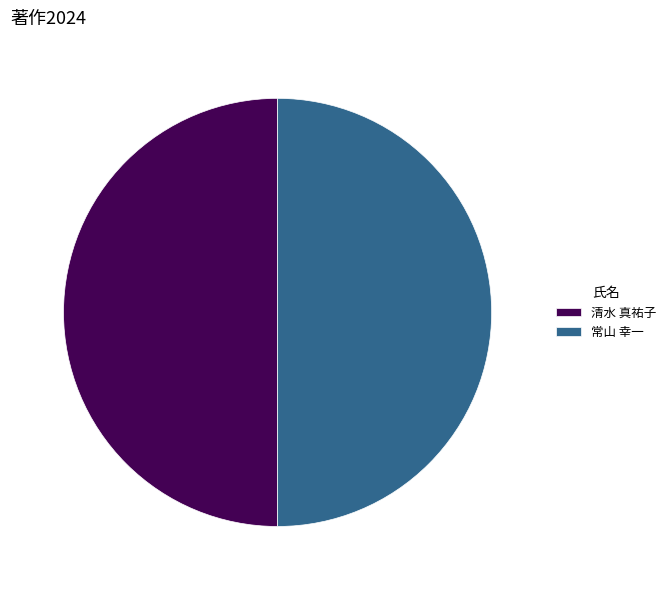

Do 常山 幸一 and 清水 真祐子 together represent more than half of the pie?

Yes